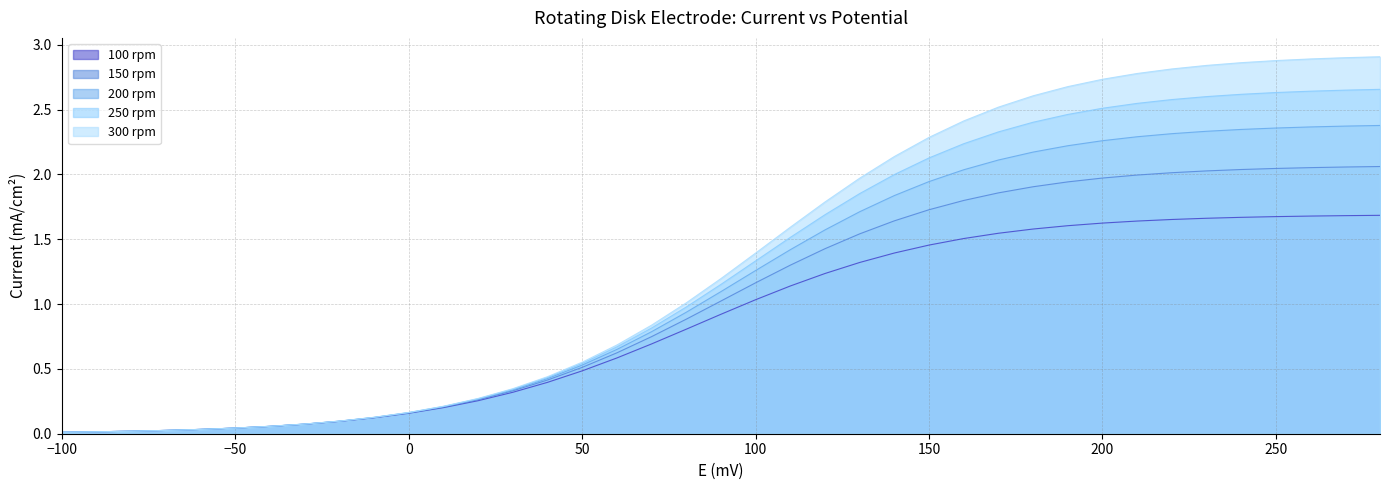

Reading right to left, list all the values displayed in this chart.

100 rpm: 280=1.7	270=1.7	260=1.7	250=1.7	240=1.7	230=1.7	220=1.7	210=1.6	200=1.6	190=1.6	180=1.6	170=1.5	160=1.5	150=1.5	140=1.4	130=1.3	120=1.2	110=1.1	100=1.0	90=0.9	80=0.8	70=0.7	60=0.6	50=0.5	40=0.4	30=0.3	20=0.3	10=0.2	0=0.2	-10=0.1	-20=0.1	-30=0.1	-40=0.1	-50=0.0	-60=0.0	-70=0.0	-80=0.0	-90=0.0	-100=0.0
150 rpm: 280=2.1	270=2.1	260=2.1	250=2.0	240=2.0	230=2.0	220=2.0	210=2.0	200=2.0	190=1.9	180=1.9	170=1.9	160=1.8	150=1.7	140=1.6	130=1.5	120=1.4	110=1.3	100=1.2	90=1.0	80=0.9	70=0.7	60=0.6	50=0.5	40=0.4	30=0.3	20=0.3	10=0.2	0=0.2	-10=0.1	-20=0.1	-30=0.1	-40=0.1	-50=0.0	-60=0.0	-70=0.0	-80=0.0	-90=0.0	-100=0.0
200 rpm: 280=2.4	270=2.4	260=2.4	250=2.4	240=2.3	230=2.3	220=2.3	210=2.3	200=2.3	190=2.2	180=2.2	170=2.1	160=2.0	150=1.9	140=1.8	130=1.7	120=1.6	110=1.4	100=1.3	90=1.1	80=0.9	70=0.8	60=0.6	50=0.5	40=0.4	30=0.3	20=0.3	10=0.2	0=0.2	-10=0.1	-20=0.1	-30=0.1	-40=0.1	-50=0.0	-60=0.0	-70=0.0	-80=0.0	-90=0.0	-100=0.0
250 rpm: 280=2.7	270=2.6	260=2.6	250=2.6	240=2.6	230=2.6	220=2.6	210=2.5	200=2.5	190=2.5	180=2.4	170=2.3	160=2.2	150=2.1	140=2.0	130=1.9	120=1.7	110=1.5	100=1.3	90=1.2	80=1.0	70=0.8	60=0.7	50=0.5	40=0.4	30=0.3	20=0.3	10=0.2	0=0.2	-10=0.1	-20=0.1	-30=0.1	-40=0.1	-50=0.0	-60=0.0	-70=0.0	-80=0.0	-90=0.0	-100=0.0
300 rpm: 280=2.9	270=2.9	260=2.9	250=2.9	240=2.9	230=2.8	220=2.8	210=2.8	200=2.7	190=2.7	180=2.6	170=2.5	160=2.4	150=2.3	140=2.1	130=2.0	120=1.8	110=1.6	100=1.4	90=1.2	80=1.0	70=0.8	60=0.7	50=0.6	40=0.4	30=0.3	20=0.3	10=0.2	0=0.2	-10=0.1	-20=0.1	-30=0.1	-40=0.1	-50=0.0	-60=0.0	-70=0.0	-80=0.0	-90=0.0	-100=0.0